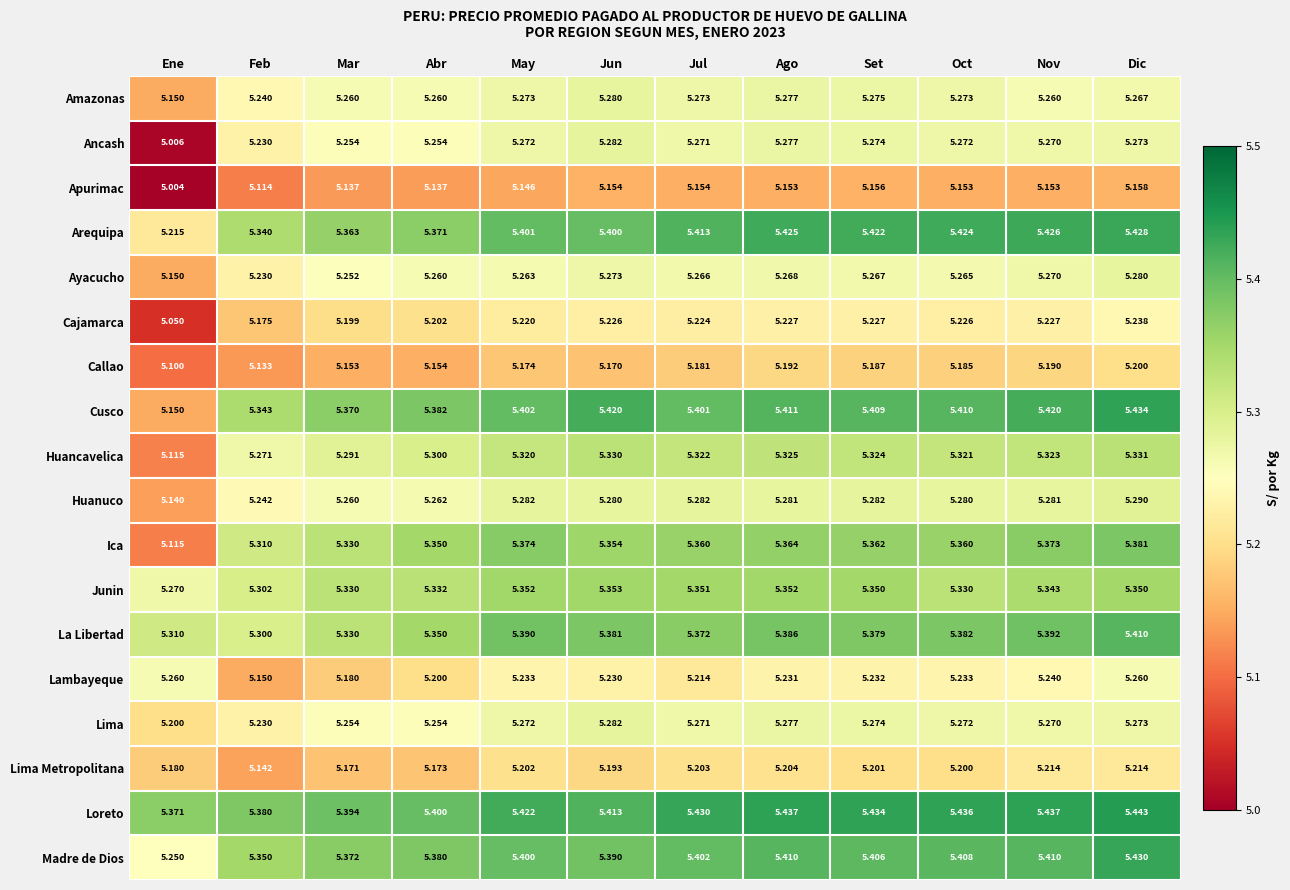

At how many categories does at least one series exceed 5?

12